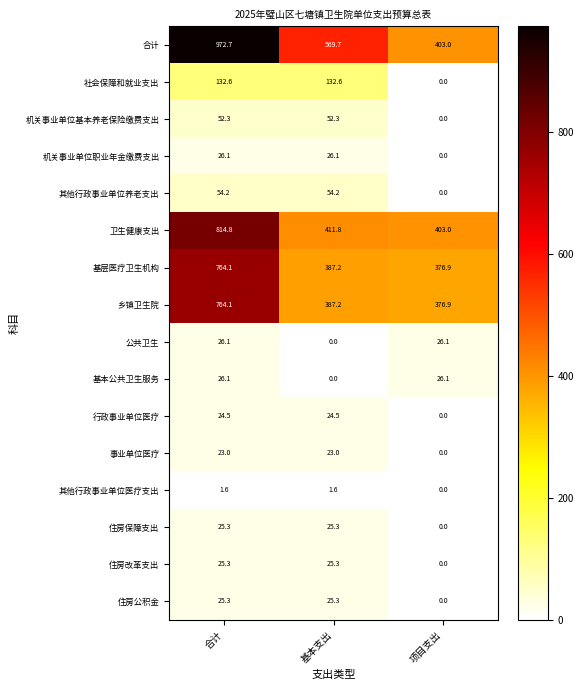

At which label does 机关事业单位基本养老保险缴费支出 reach its minimum?

项目支出